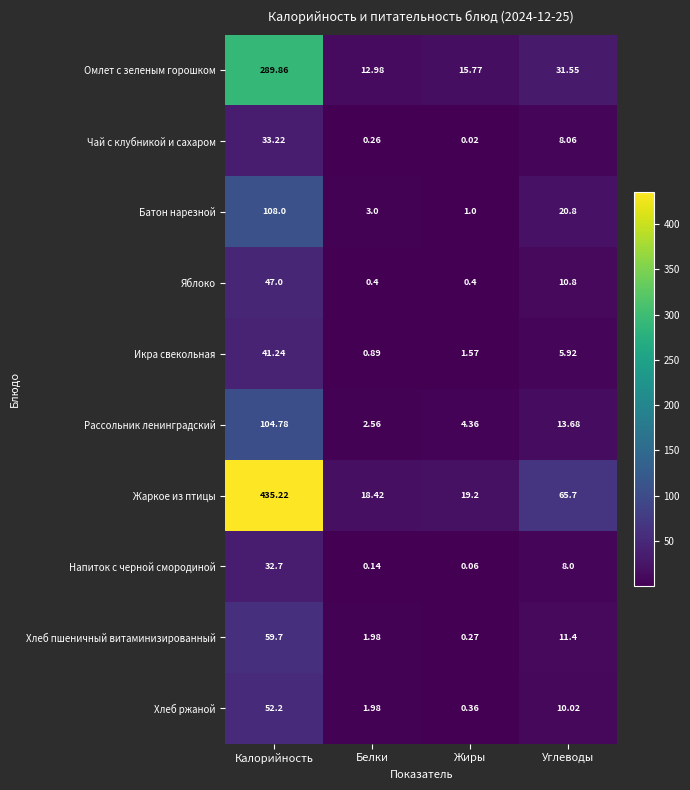

List the series in order of their peak value, lowest first.

Напиток с черной смородиной, Чай с клубникой и сахаром, Икра свекольная, Яблоко, Хлеб ржаной, Хлеб пшеничный витаминизированный, Рассольник ленинградский, Батон нарезной, Омлет с зеленым горошком, Жаркое из птицы